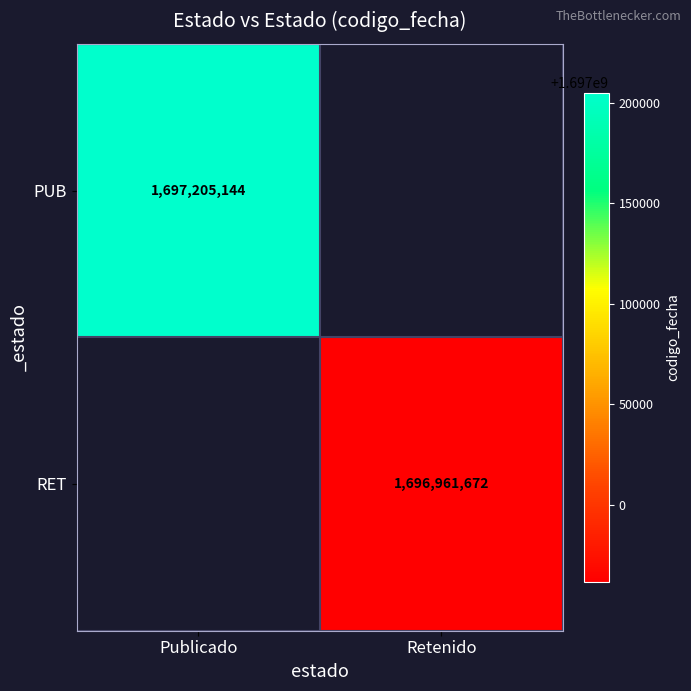

The RET series shows 1104569511 at Retenido. True or false?

False